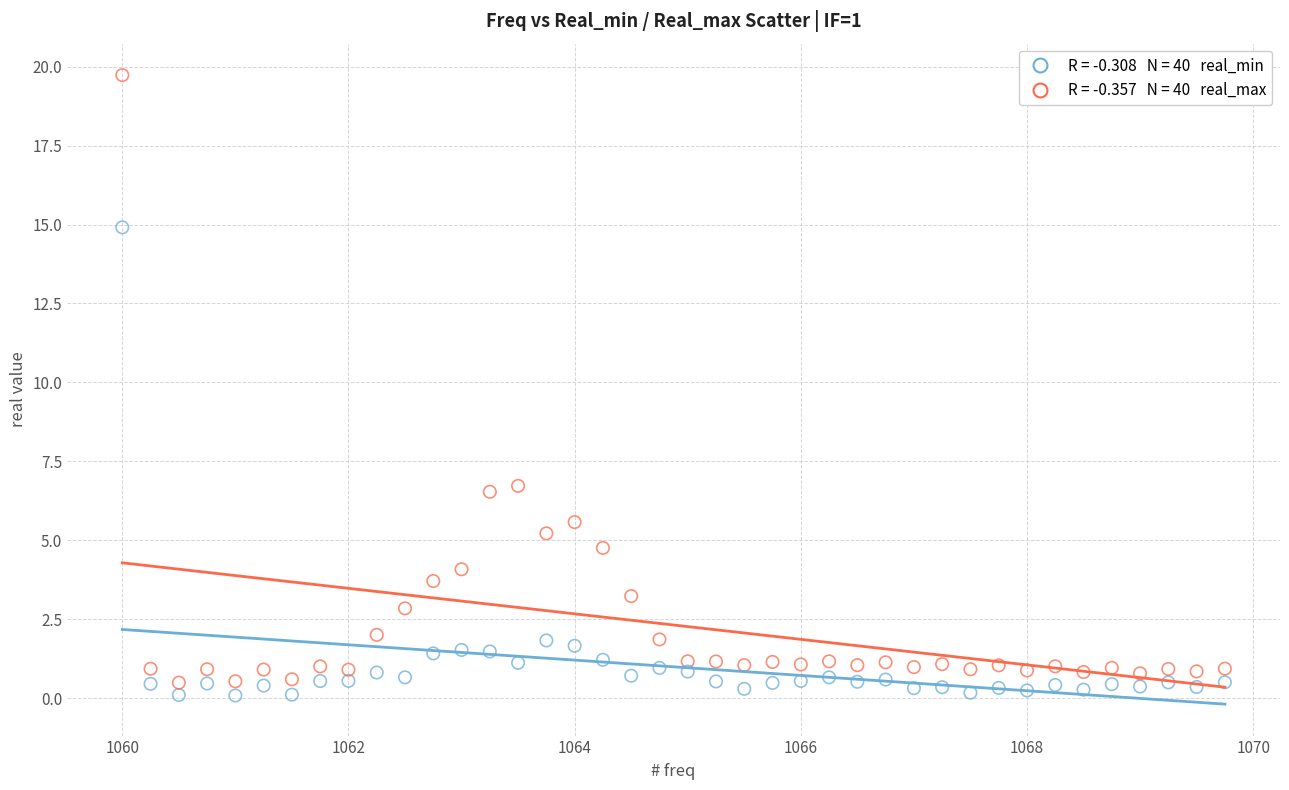

Across all data points, what is the range of X values (max minus min)?

9.8